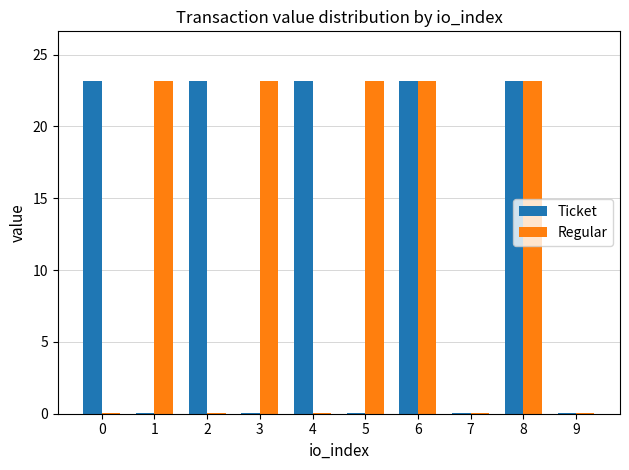

Which series changed the most between 3 and 6?

Ticket